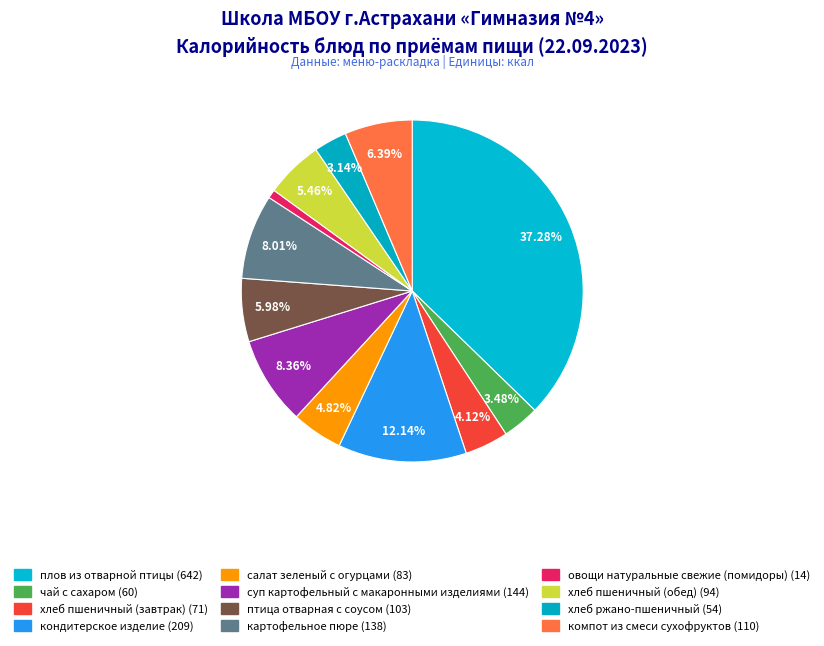

What percentage is the чай с сахаром slice, to the nearest percent?

3%